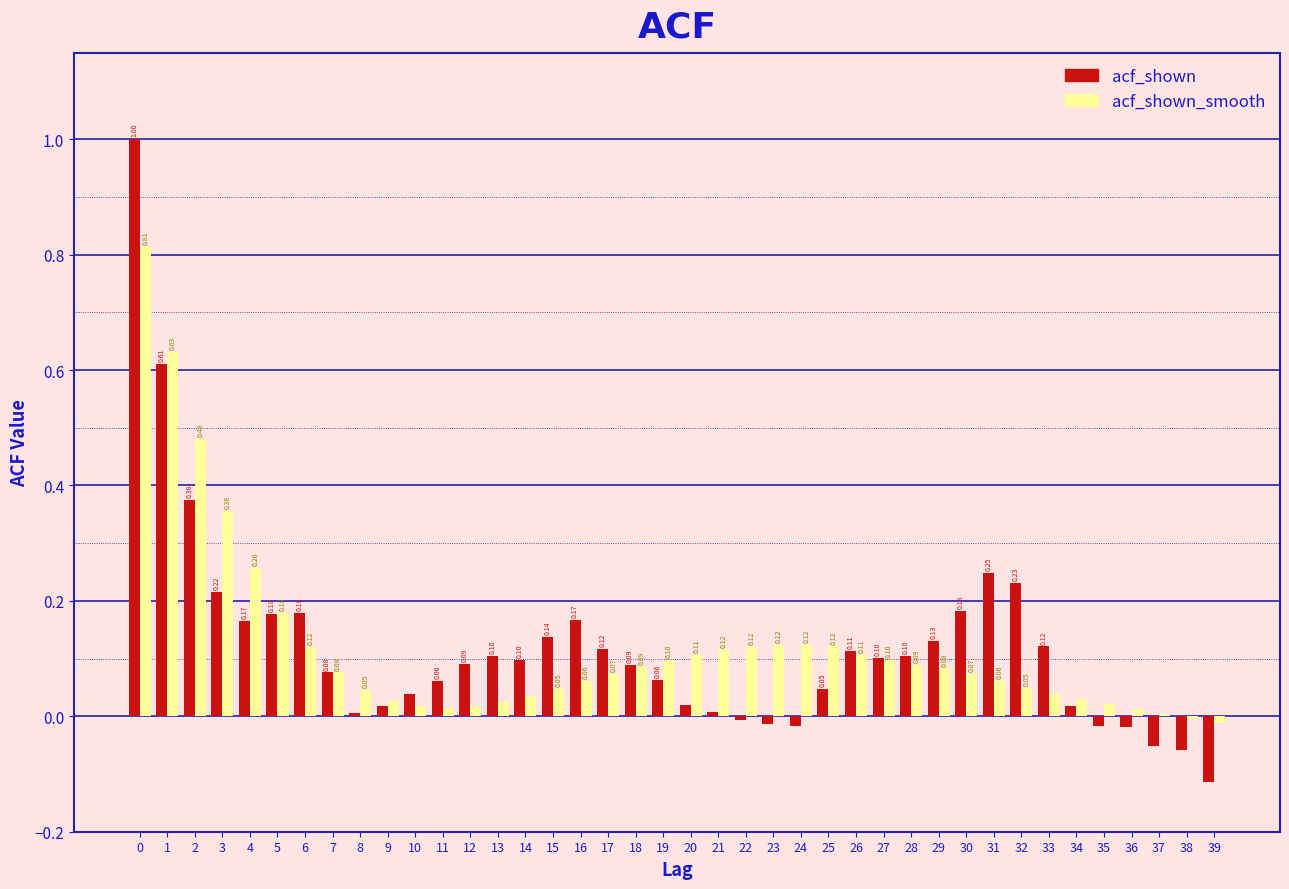

Is the value of acf_shown at 2 greater than the value of acf_shown_smooth at 4?

Yes